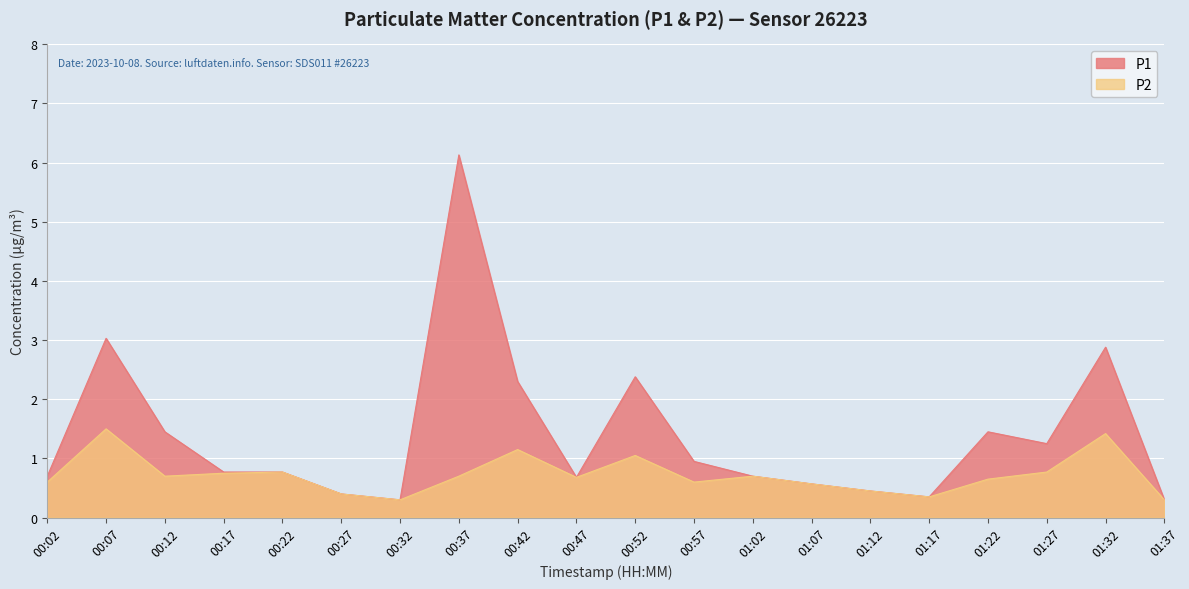

Which category has the highest value in the P2 series?

00:07